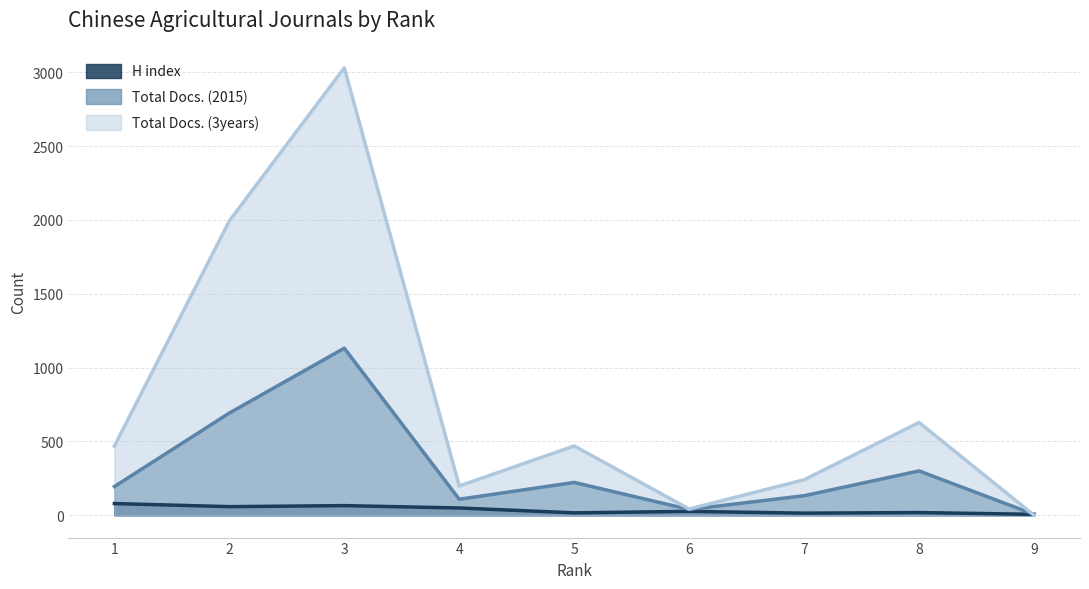

True or false: H index has a value of 46 at 6.

False